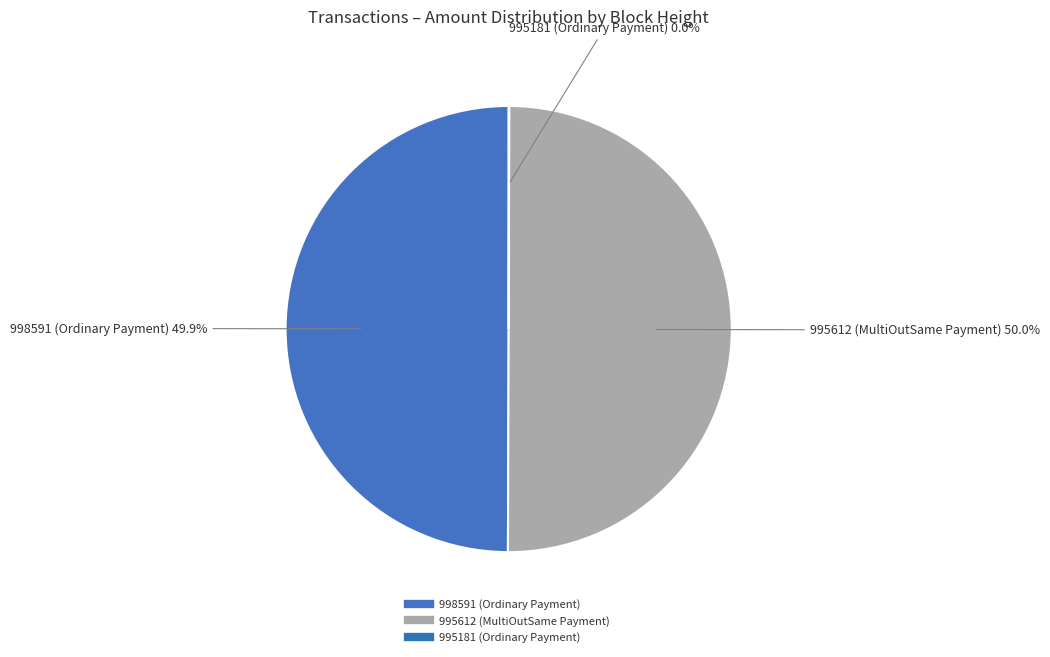

What portion of the pie excludes 998591 (Ordinary Payment)?

50.1%